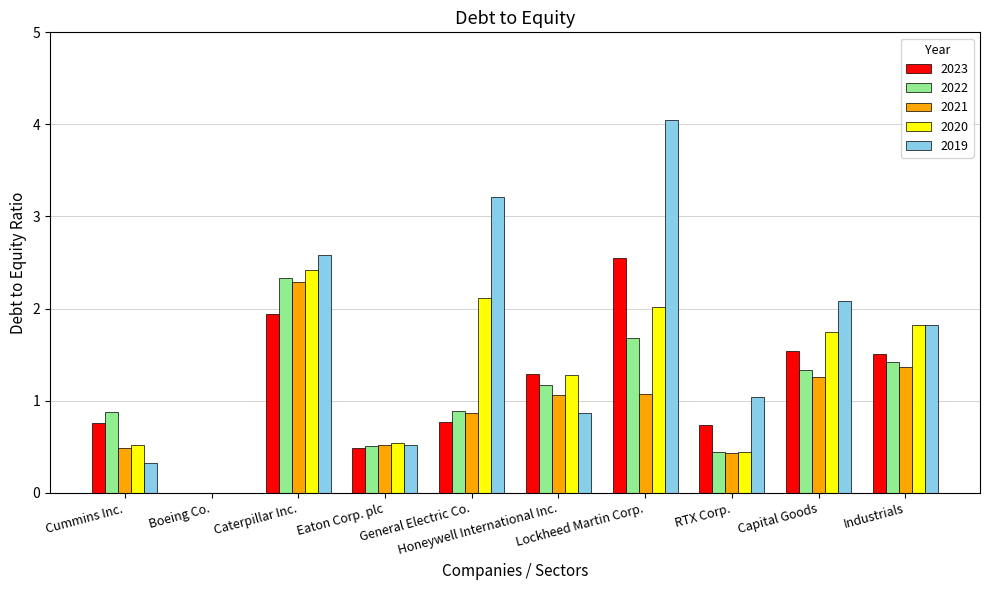

What is the maximum value for 2020?

2.4